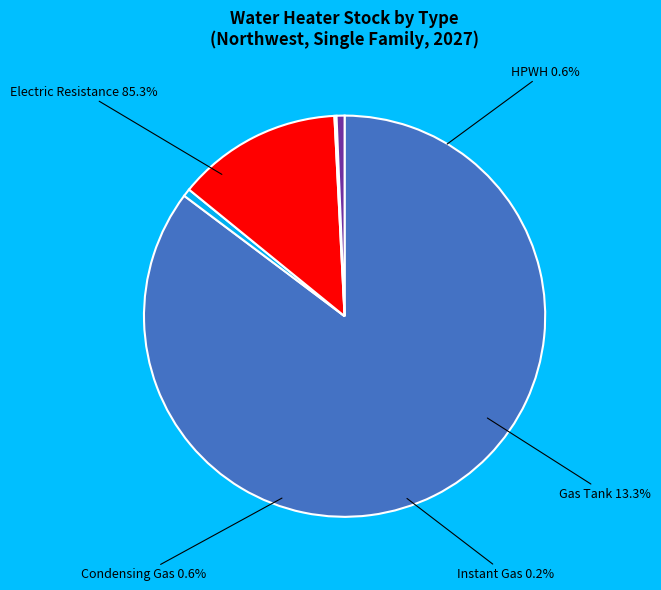

Is it true that Condensing Gas is 11% of the pie?

False